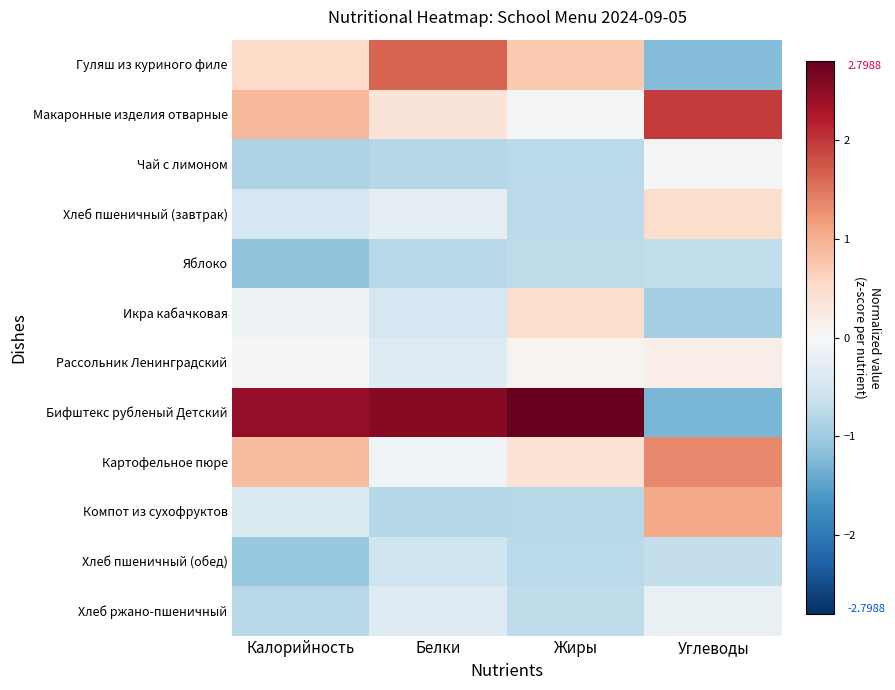

What is the difference between the highest and lowest values at Белки?

3.3